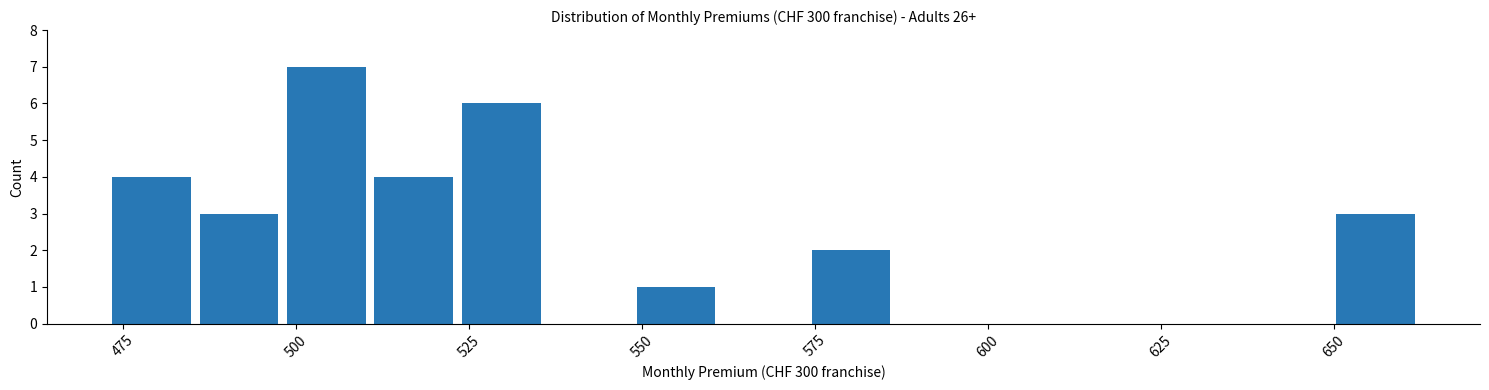

Read against the x-axis, roughly where is the centre of the tallest bar?

505